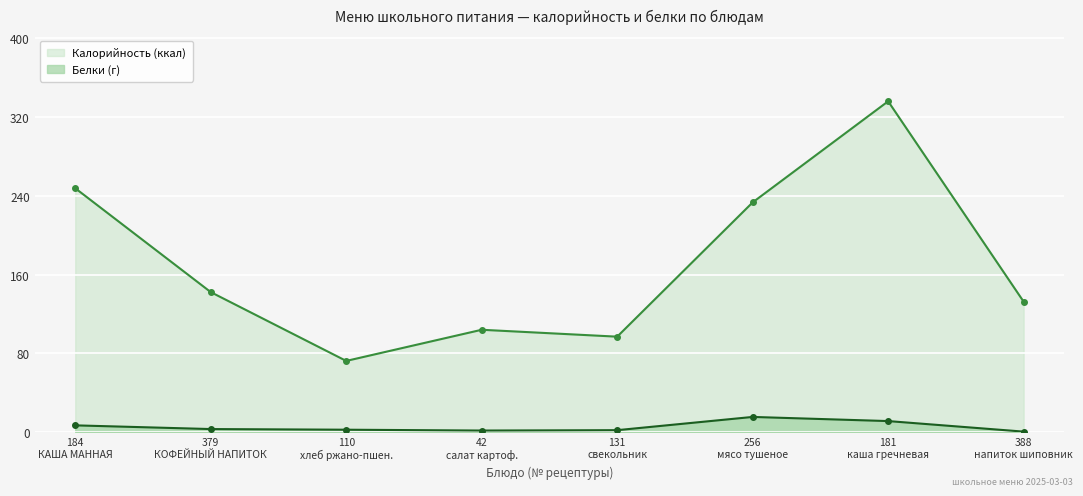

What is the highest value of the Белки series?

15.6